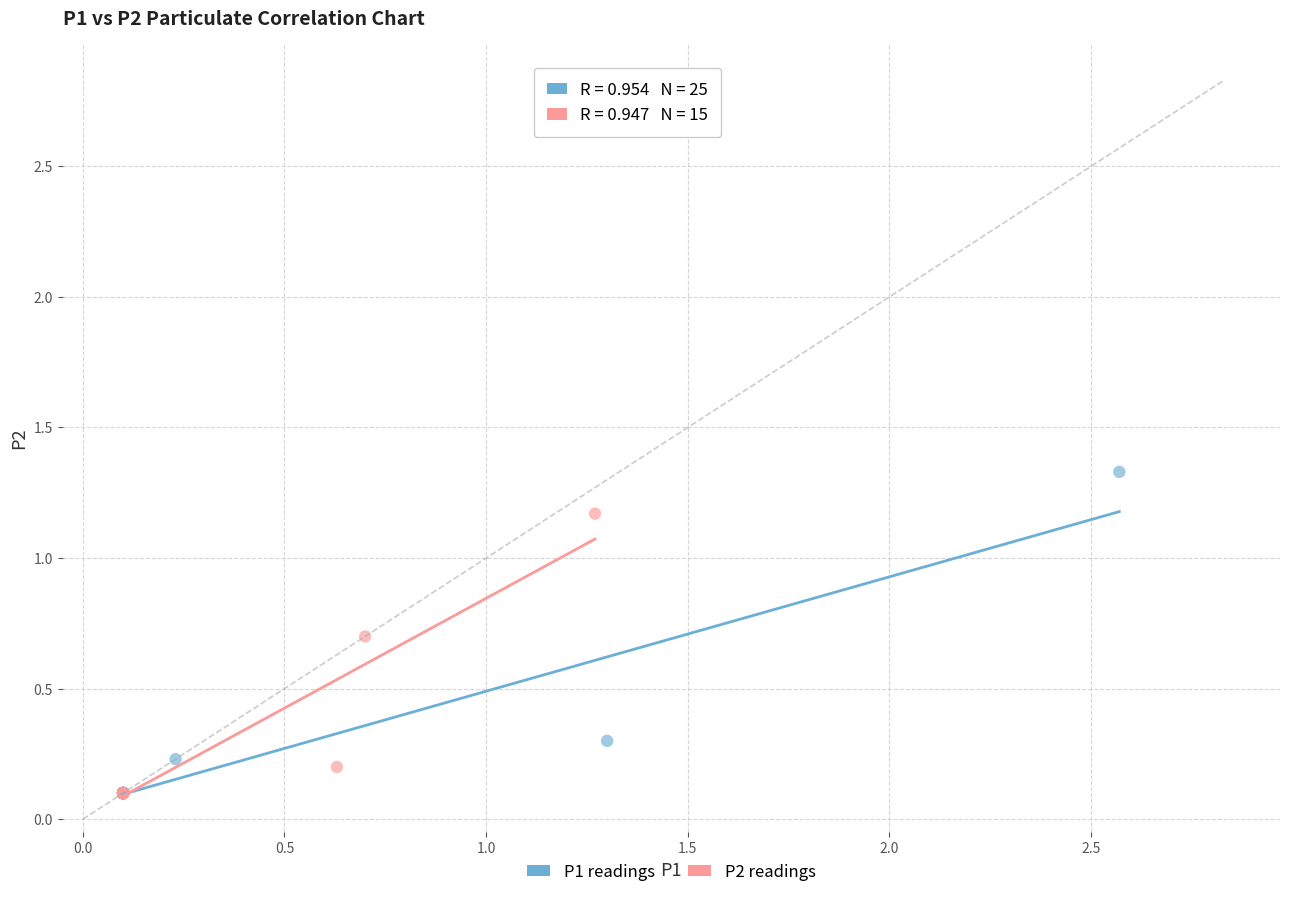

Which series has the largest Y range (max minus min)?

P1 readings